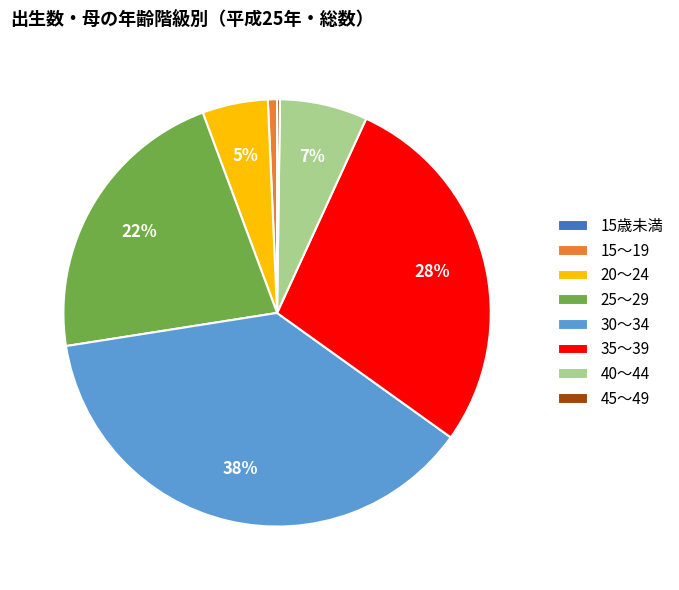

To the nearest percent, what portion does 40～44 represent?

7%